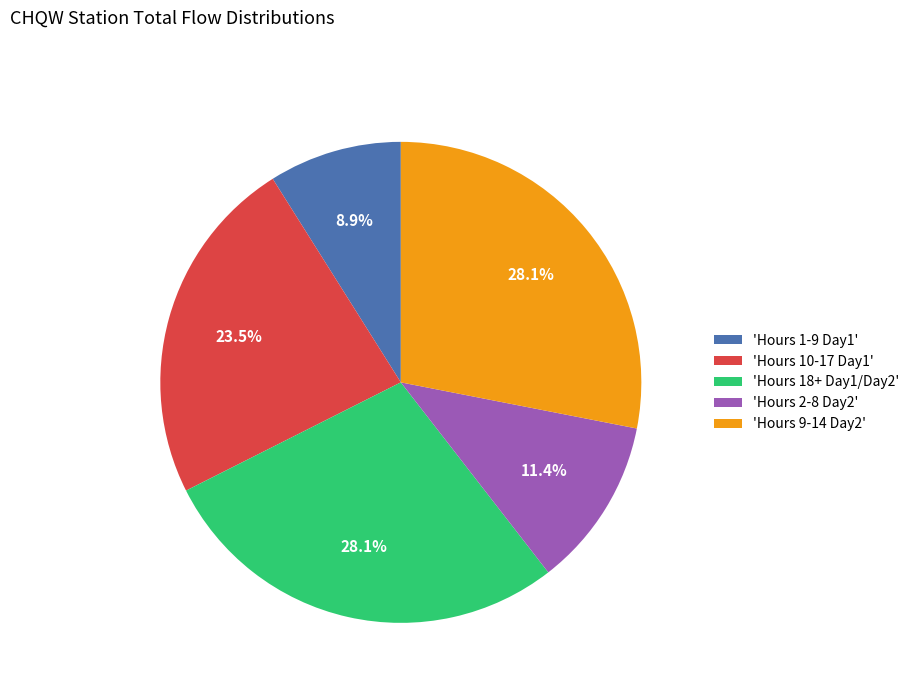

What is the smallest slice in the pie chart?

'Hours 1-9 Day1'